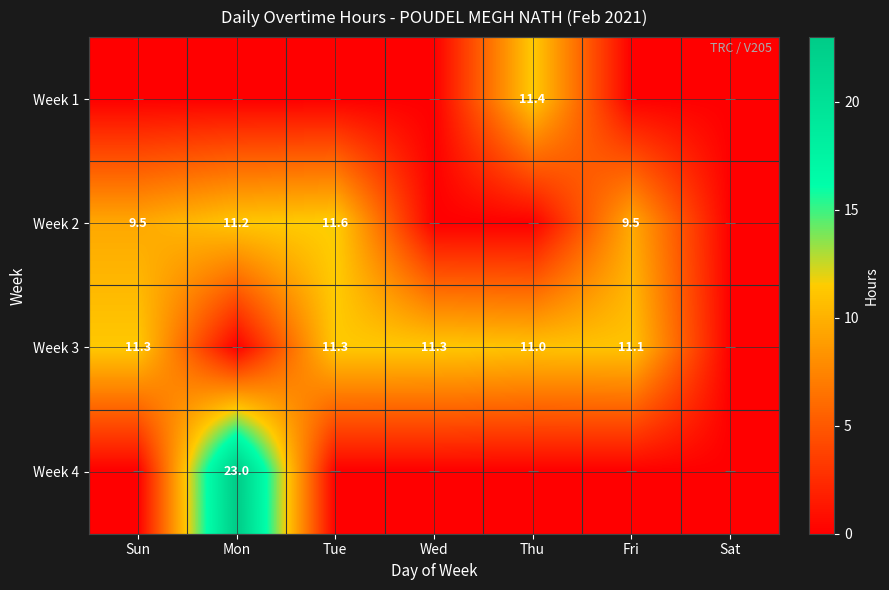

True or false: Week 3 has a value of 7.2 at Thu.

False